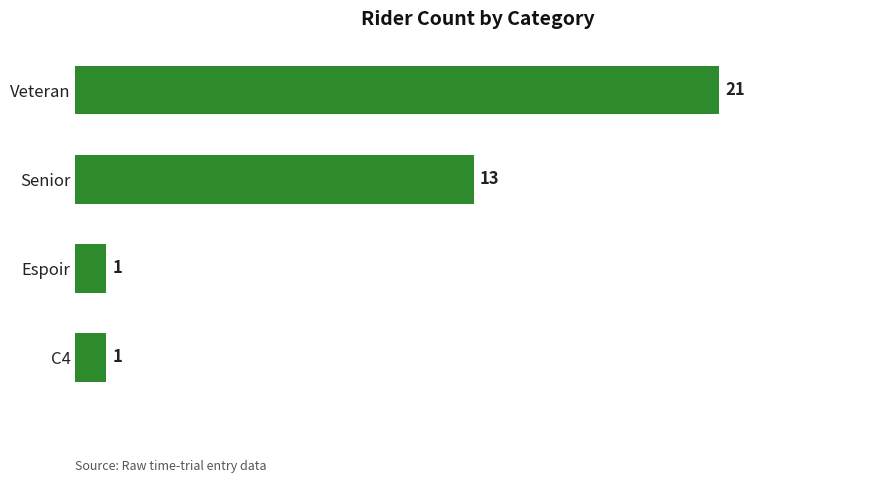

What is the greatest value displayed?

21